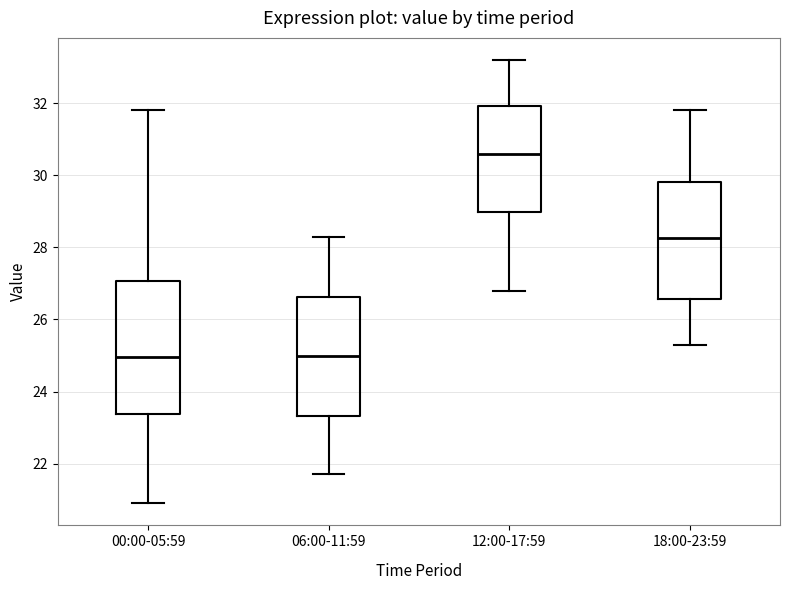

Reading left to right, read every box against the y-axis: the position of its median line, the range the box covers, and the ends of its whiskers. The values are not printed on the chart, so give them approximately, as read against the axis.

00:00-05:59: median 25.0, box 23.4 to 27.0, whiskers 21.0 to 31.8
06:00-11:59: median 25.0, box 23.4 to 26.6, whiskers 21.8 to 28.4
12:00-17:59: median 30.6, box 29.0 to 32.0, whiskers 26.8 to 33.2
18:00-23:59: median 28.2, box 26.6 to 29.8, whiskers 25.4 to 31.8